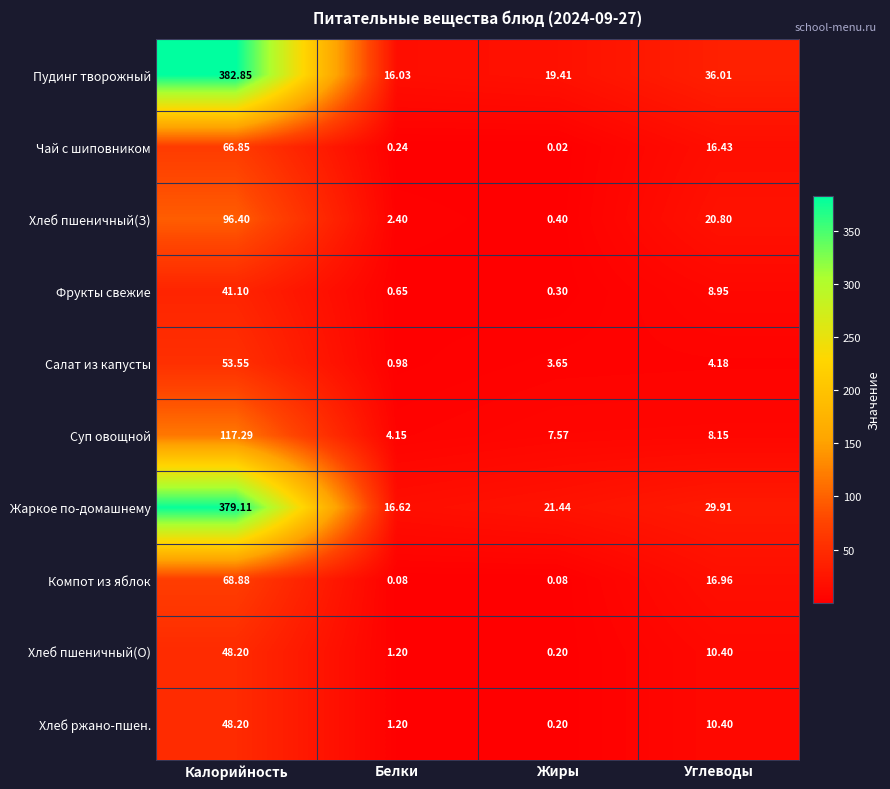

Which series has the largest total across all categories?

Пудинг творожный